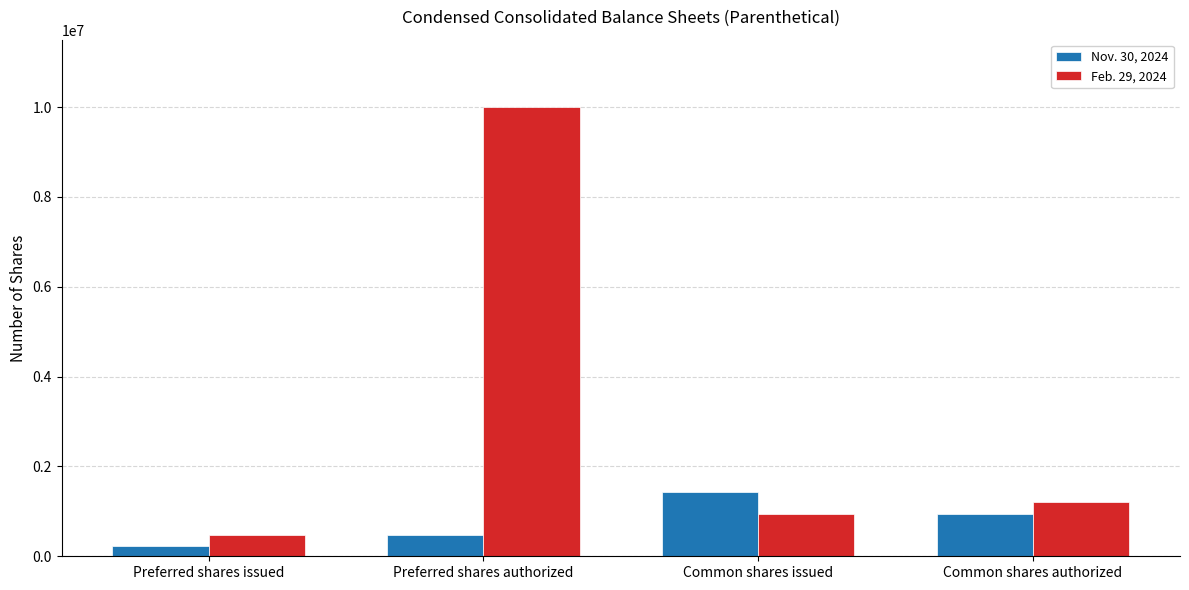

The Nov. 30, 2024 series shows 936430 at Common shares authorized. True or false?

True